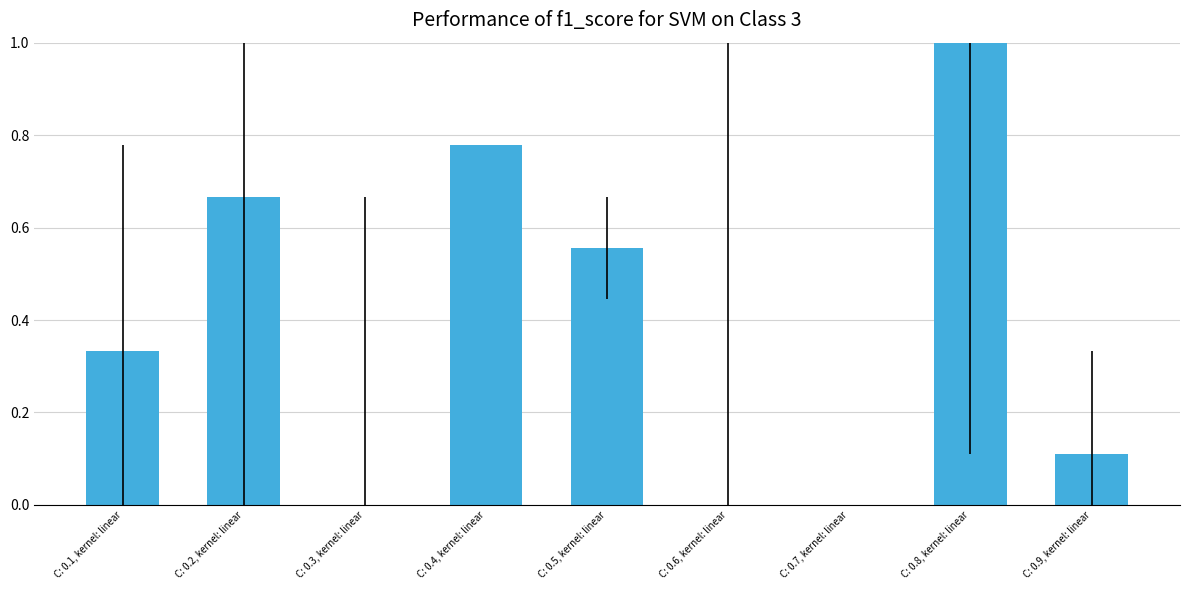

What is the sum of the values at C: 0.9, kernel: linear and C: 0.1, kernel: linear?

0.4